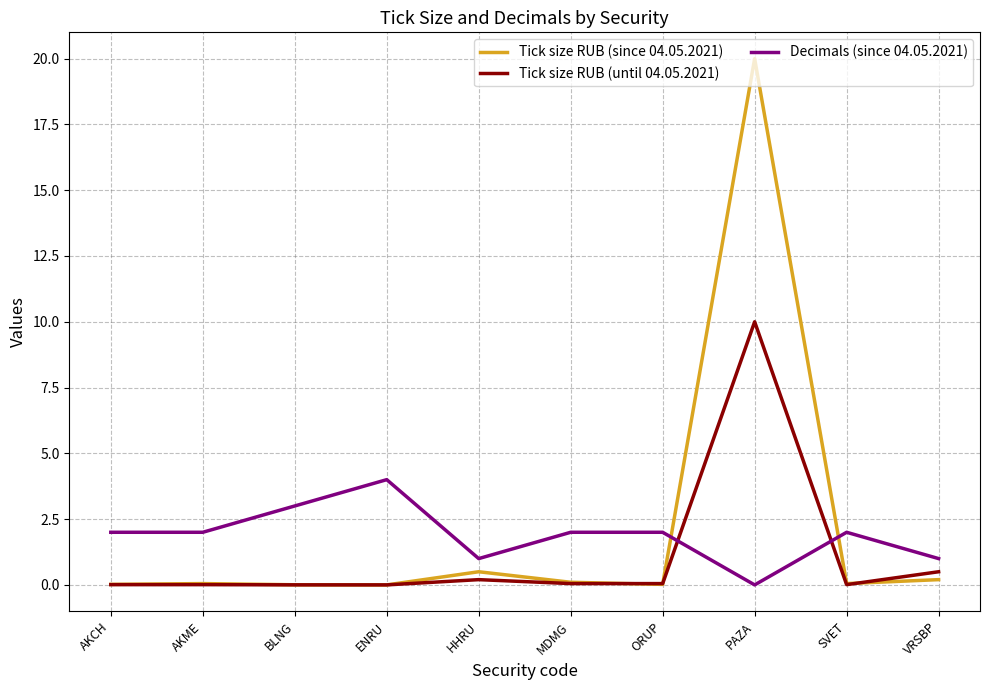

What is the sum of the Decimals (since 04.05.2021) values at AKME and ORUP?

4.0